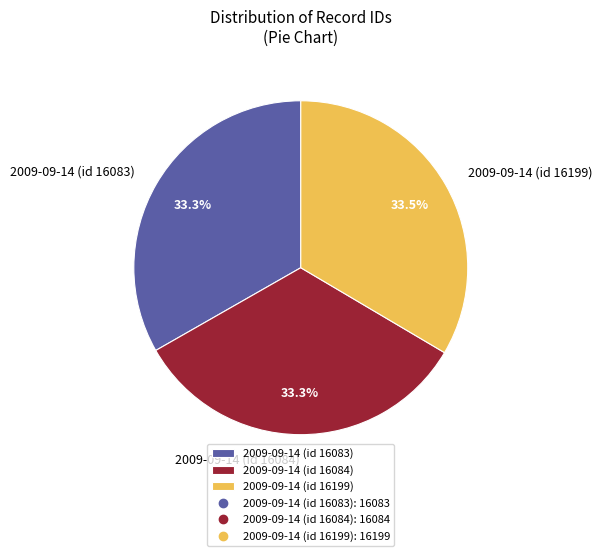

What percentage is NOT represented by 2009-09-14 (id 16083)?

66.7%